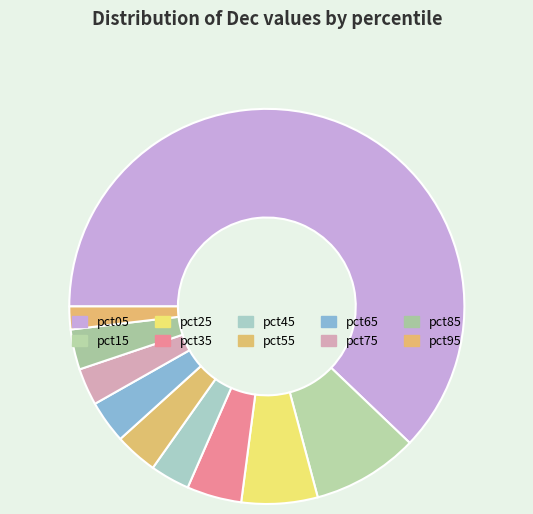

What percentage is NOT represented by pct75?

97.0%